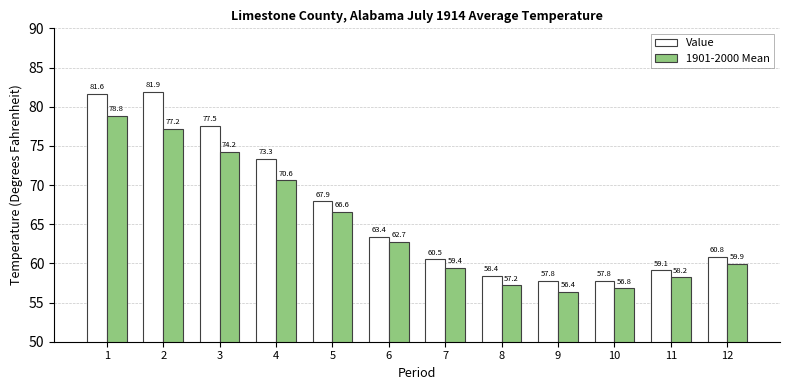

Which category has the lowest value across all series?

9